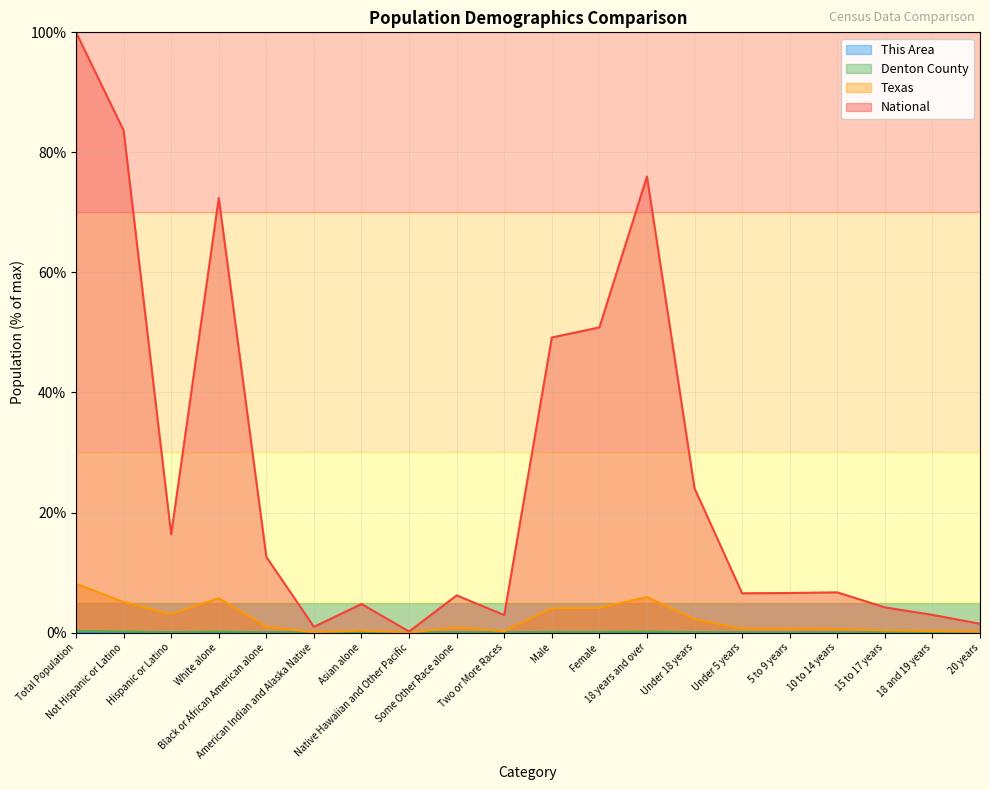

True or false: This Area has a value of 0.0 at 5 to 9 years.

False